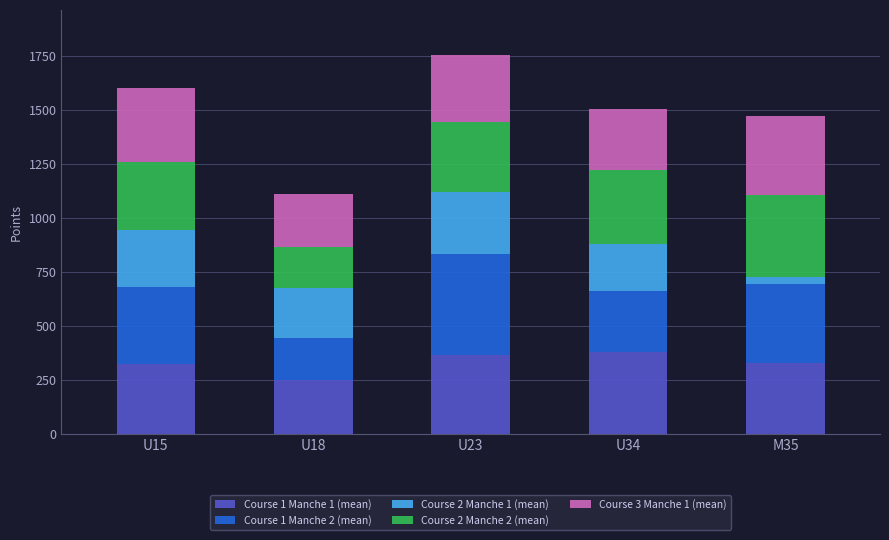

What is the difference between the maximum and minimum values in the Course 1 Manche 1 (mean) series?

128.7